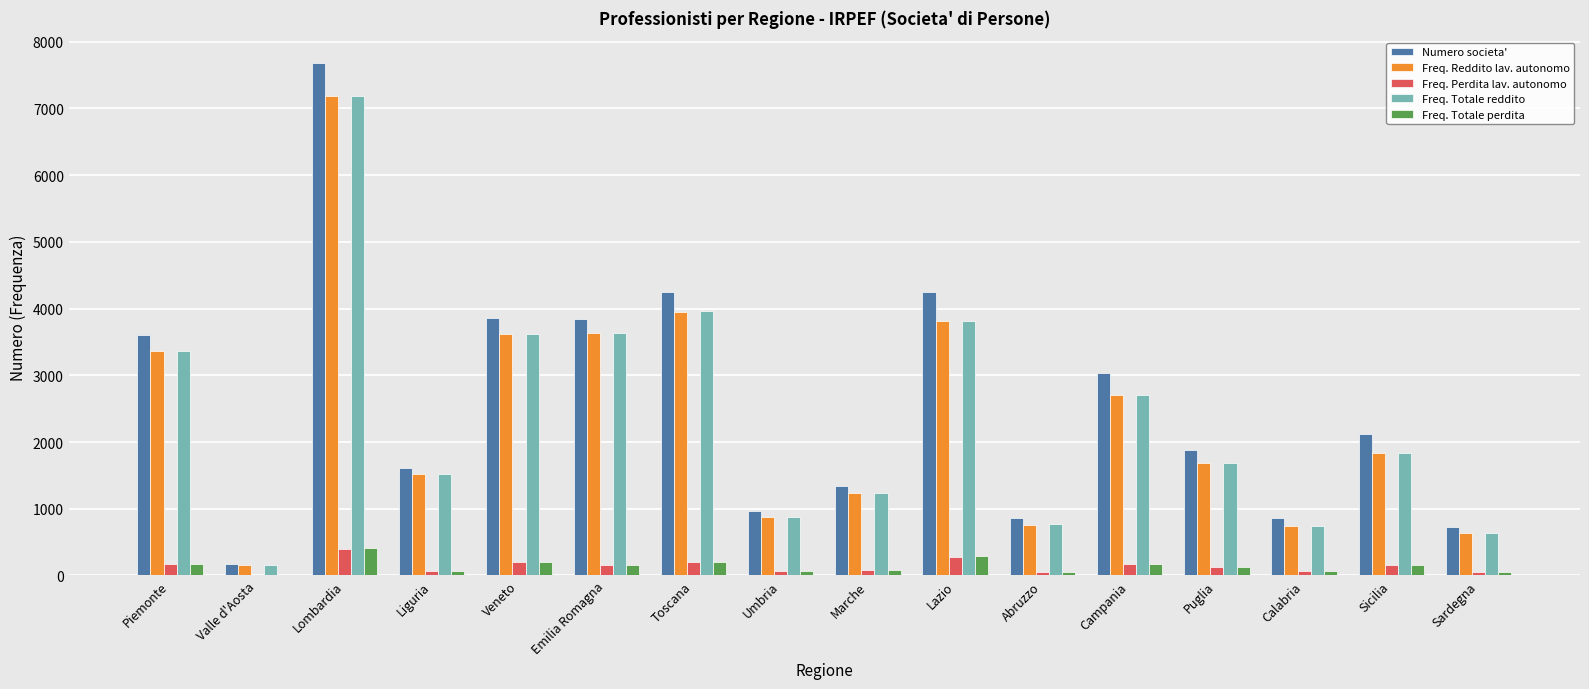

Is the value of Freq. Perdita lav. autonomo at Lombardia greater than the value of Freq. Reddito lav. autonomo at Umbria?

No